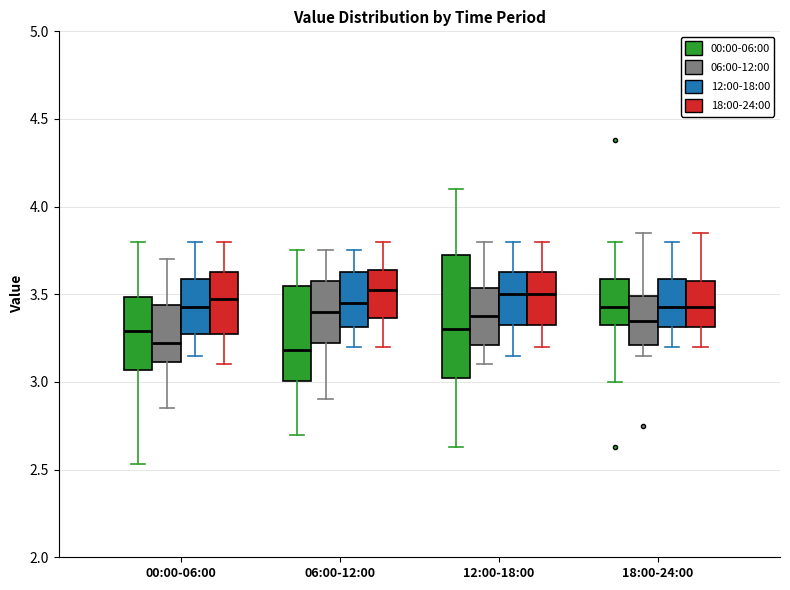

Where does the median line of the box for 12:00-18:00 (00:00-06:00) sit on the y-axis? The values are not printed on the chart, so give them approximately, as read against the axis.

3.30